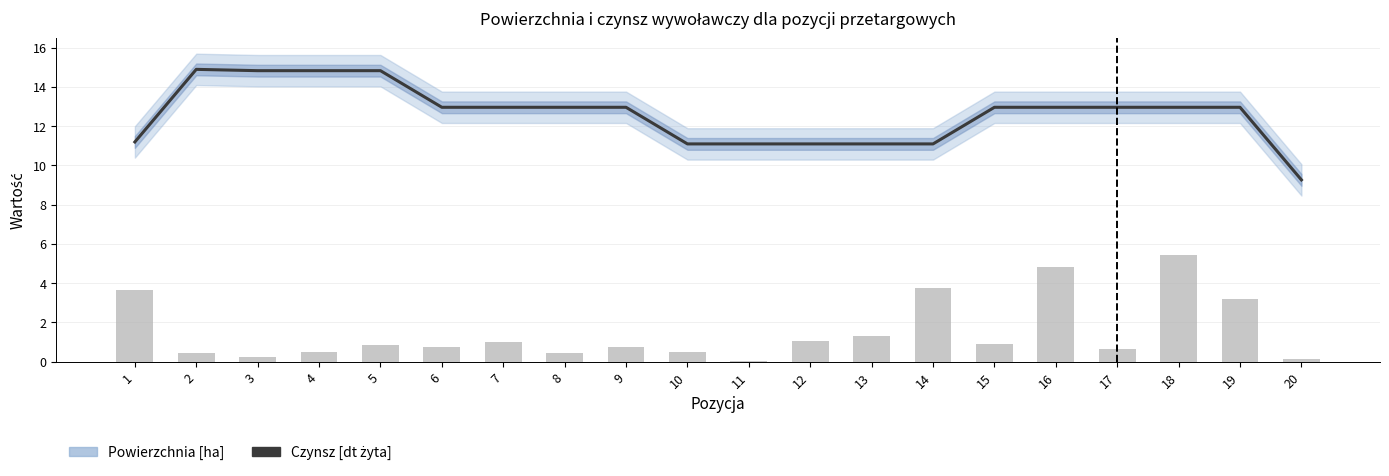

What is the value of the Powierzchnia [ha] bar at the 3rd from the left?

0.2